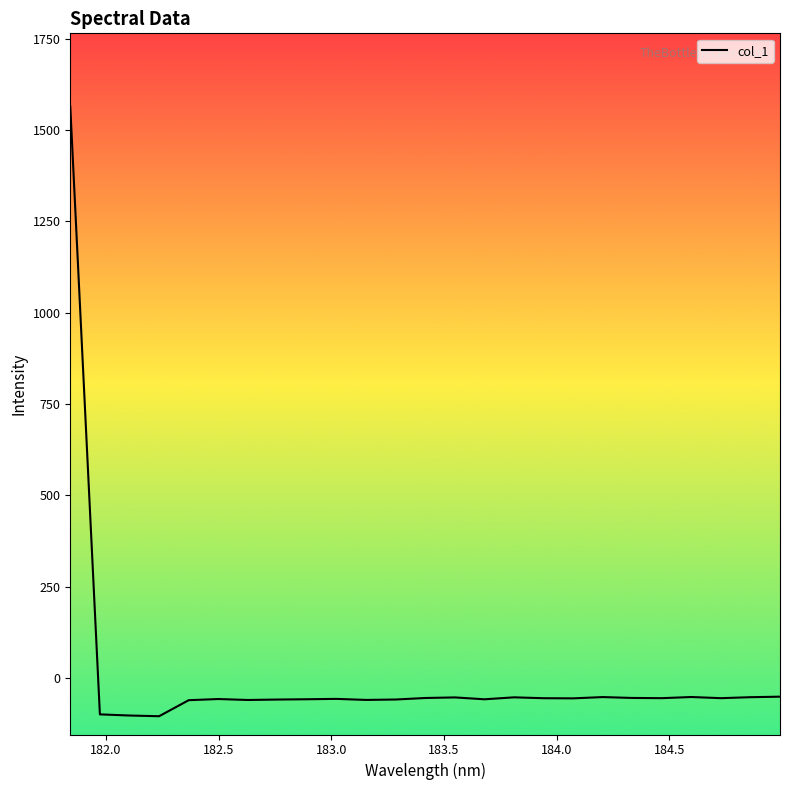

What is the maximum value shown in the chart?

1564.3